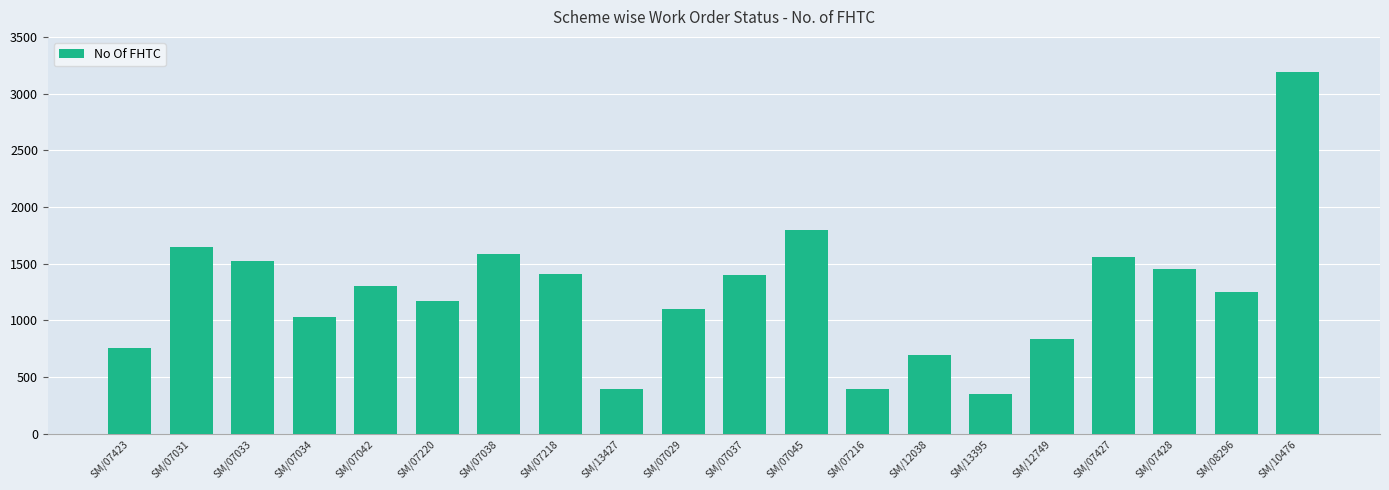

What position from the left is SM/07218?

8